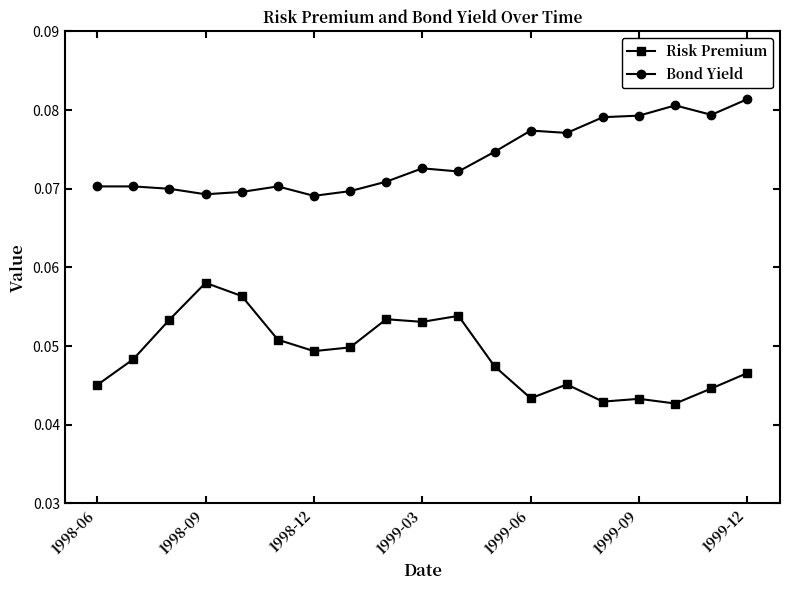

True or false: Risk Premium has more than 0 points higher than both neighbors.

True